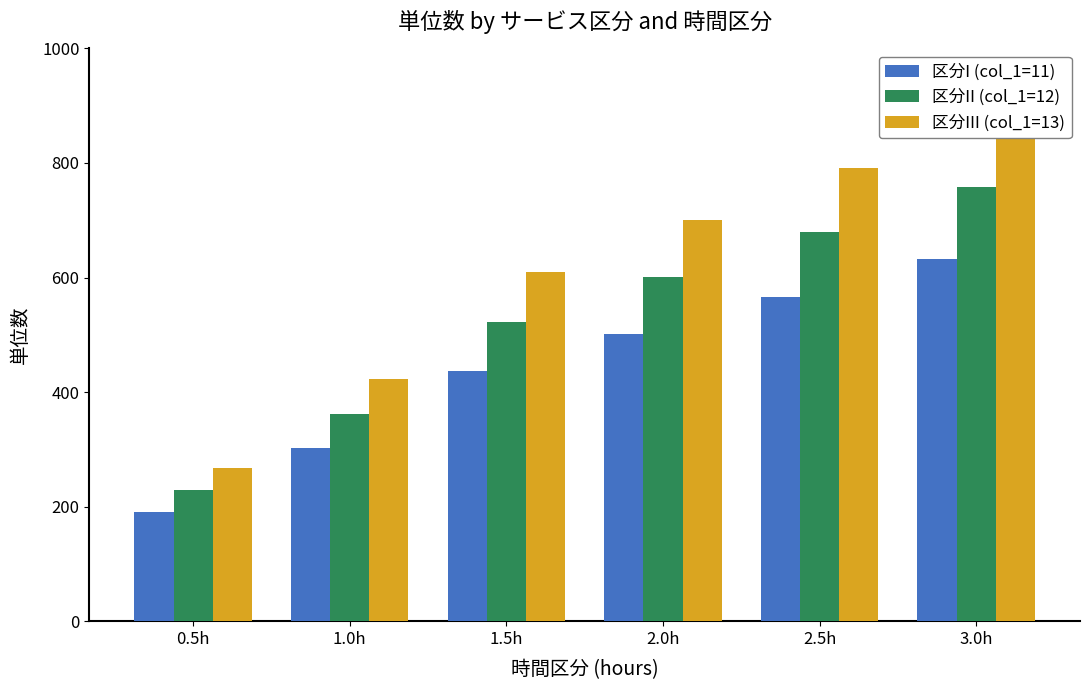

At which label does 区分II (col_1=12) first exceed 601?

2.5h